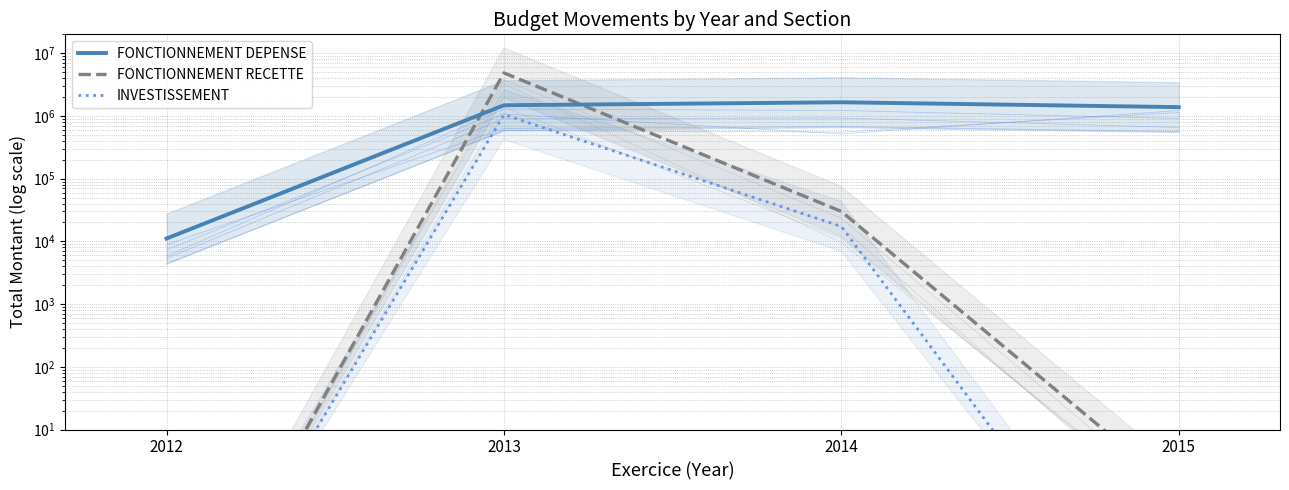

Count the number of categories in the chart.

4